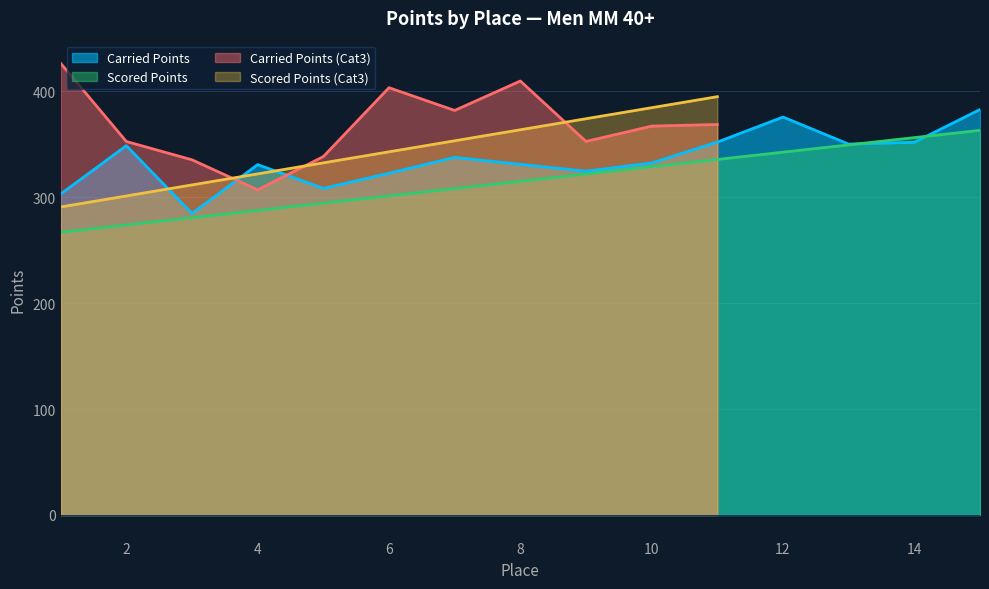

What is the sum of all Carried Points values?

5034.0